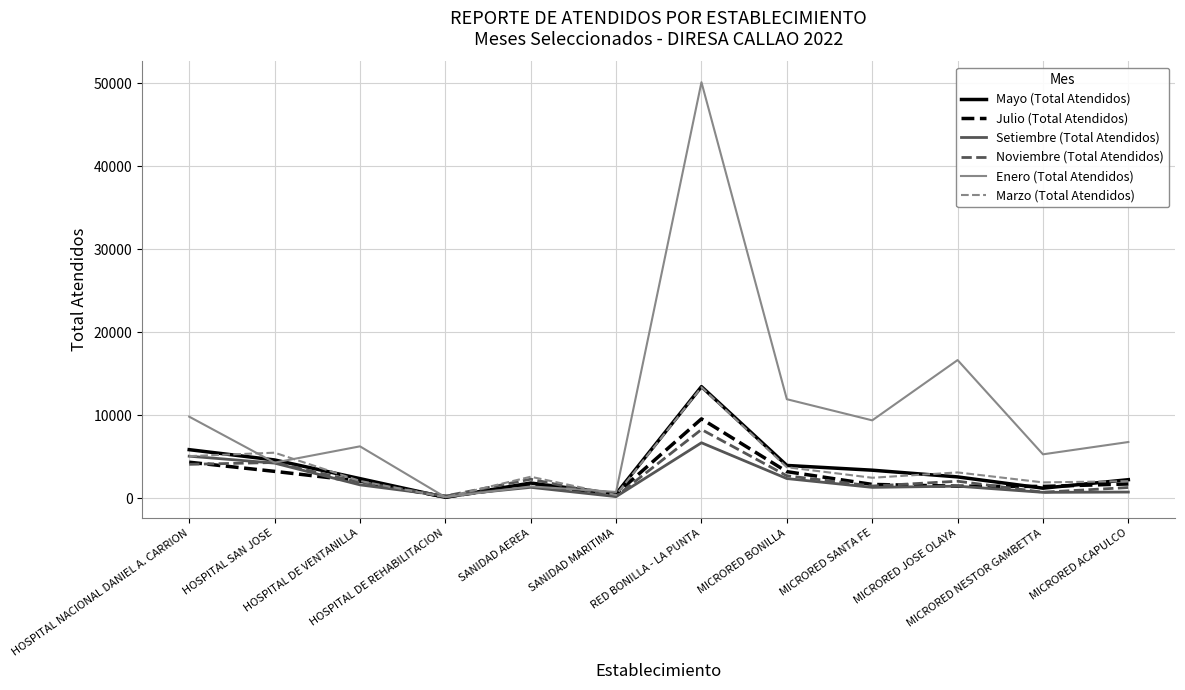

What is the highest value of the Julio (Total Atendidos) series?

9583